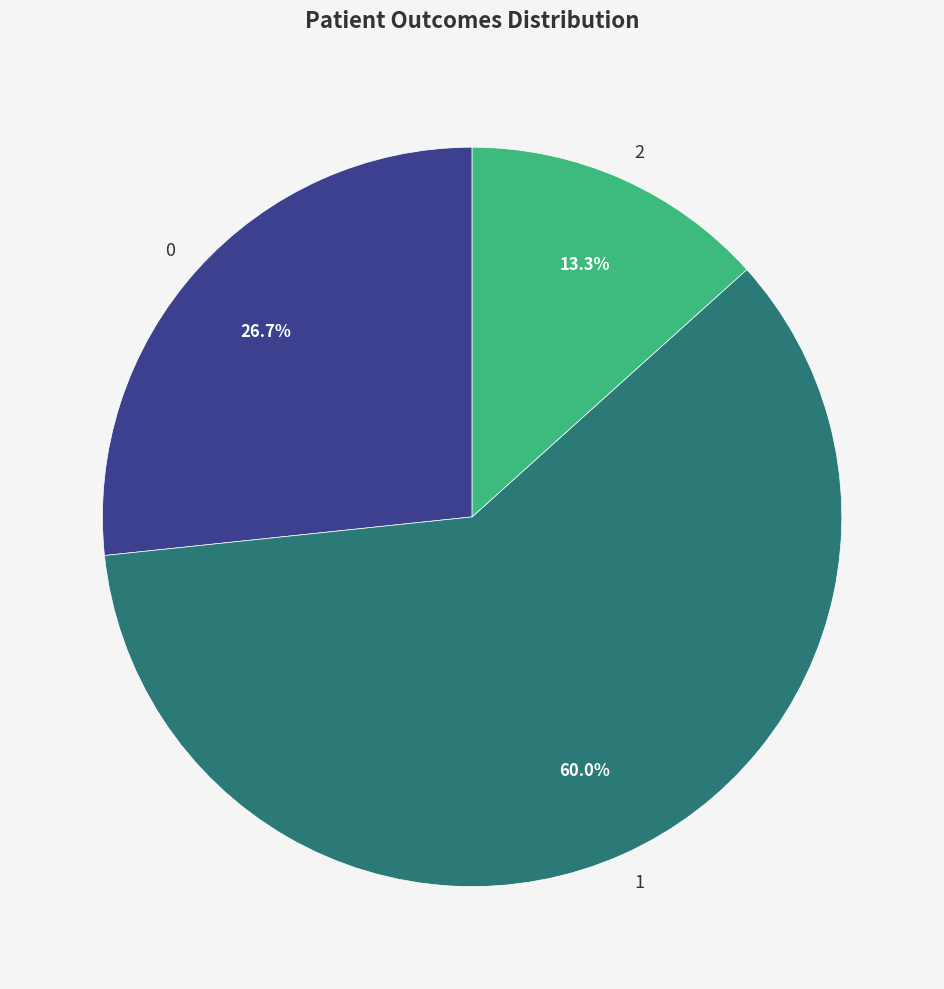

Which slice represents more than half of the pie?

1